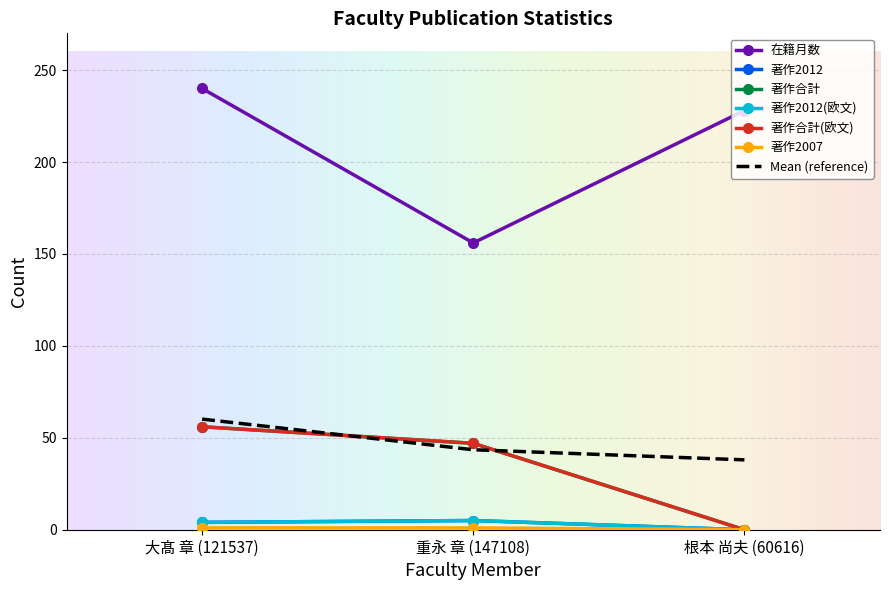

What is the maximum value for 著作2012?

5